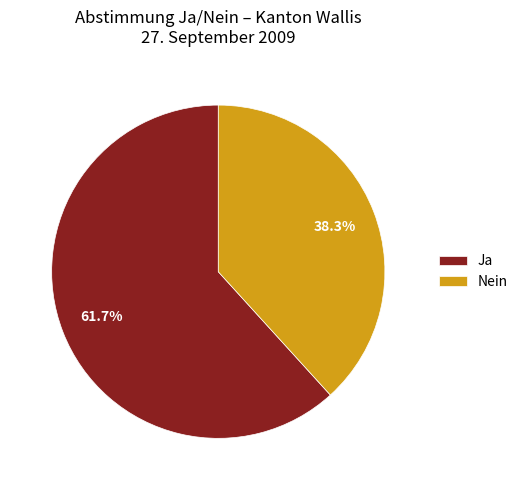

Approximately how many times larger is the value at Ja compared to Nein?

1.6